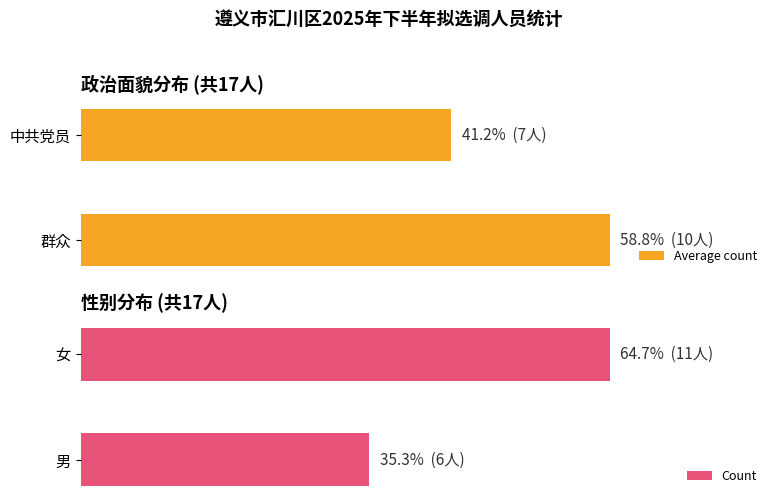

What is the difference between the maximum and minimum values in the Average count series?

3